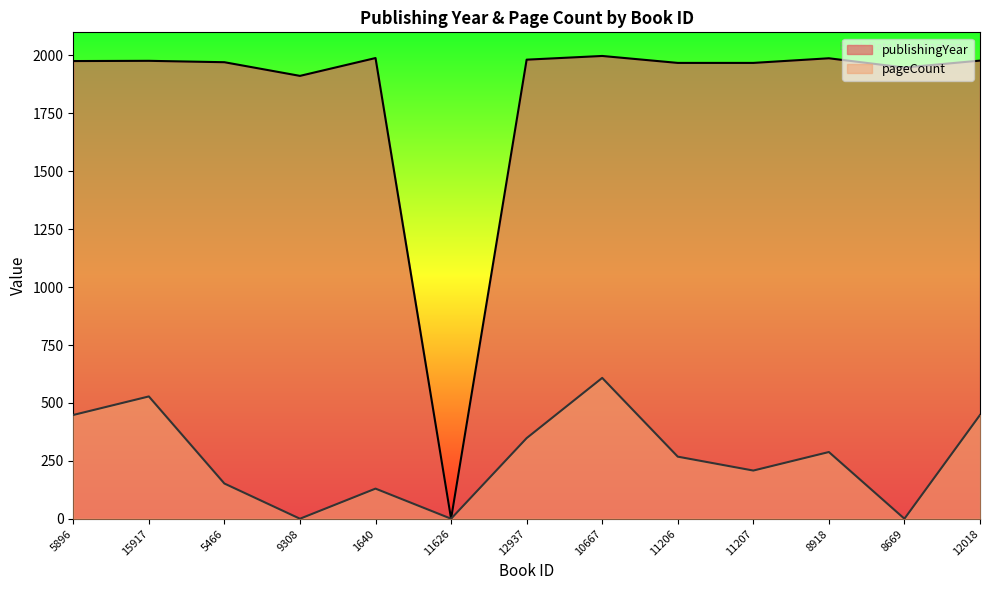

Which series has the largest range (max minus min)?

publishingYear